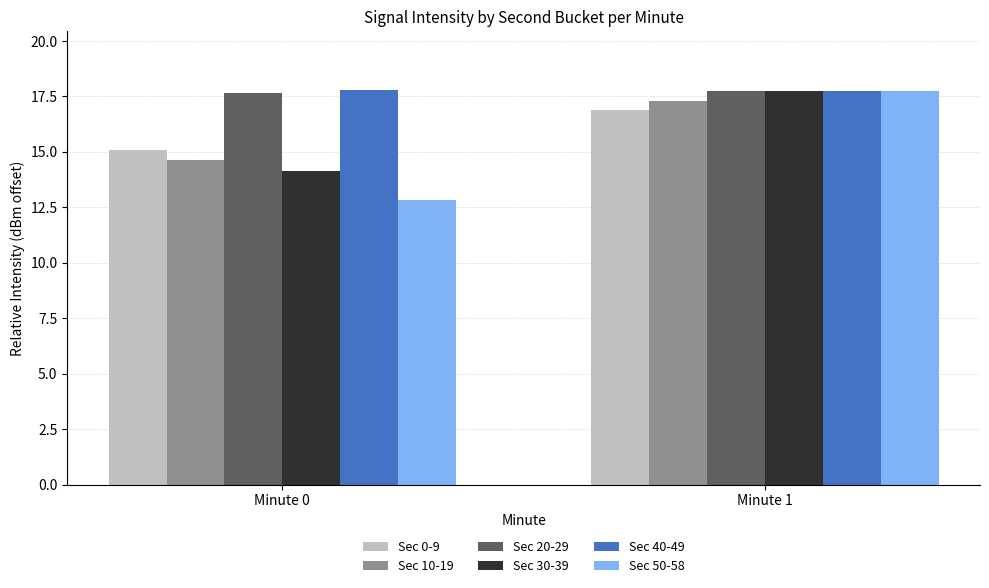

Which series changed the most between Minute 0 and Minute 1?

Sec 50-58